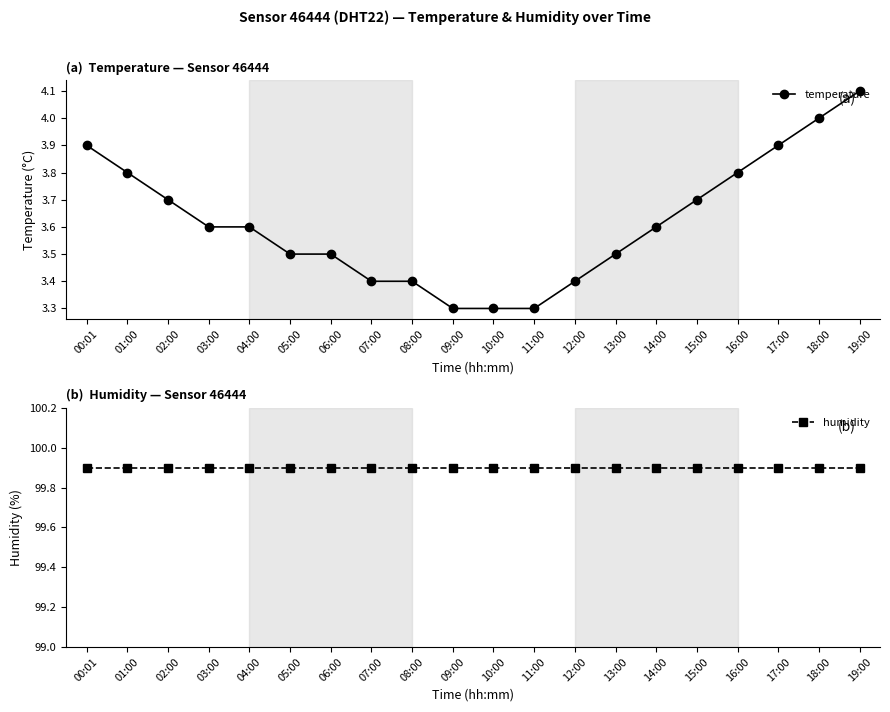

How many data points does each series have?

20